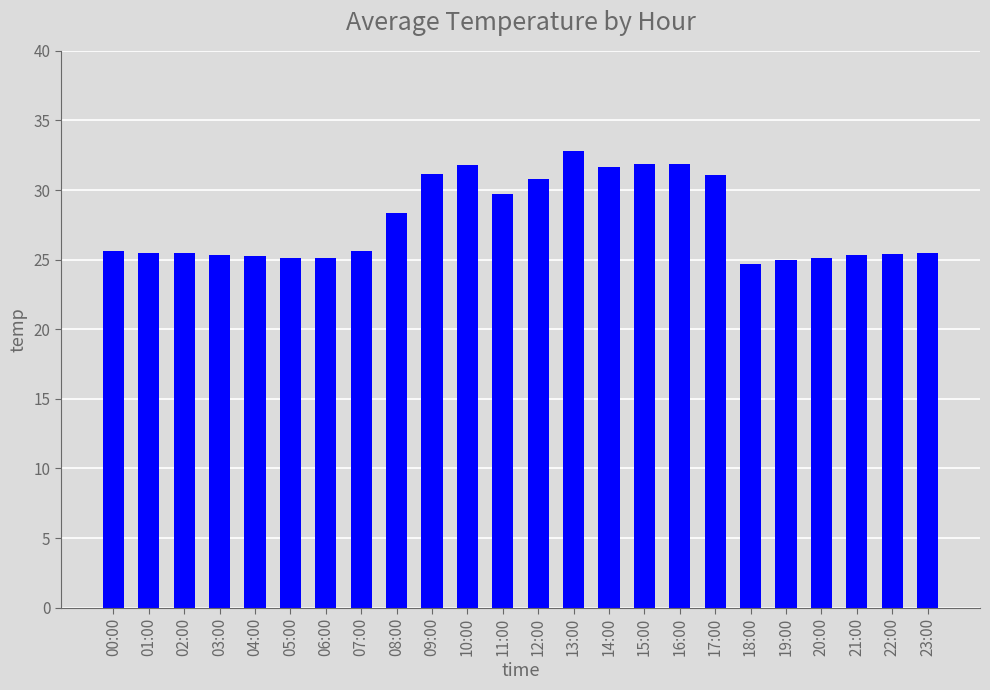

What is the label of the 2nd bar from the left?

01:00